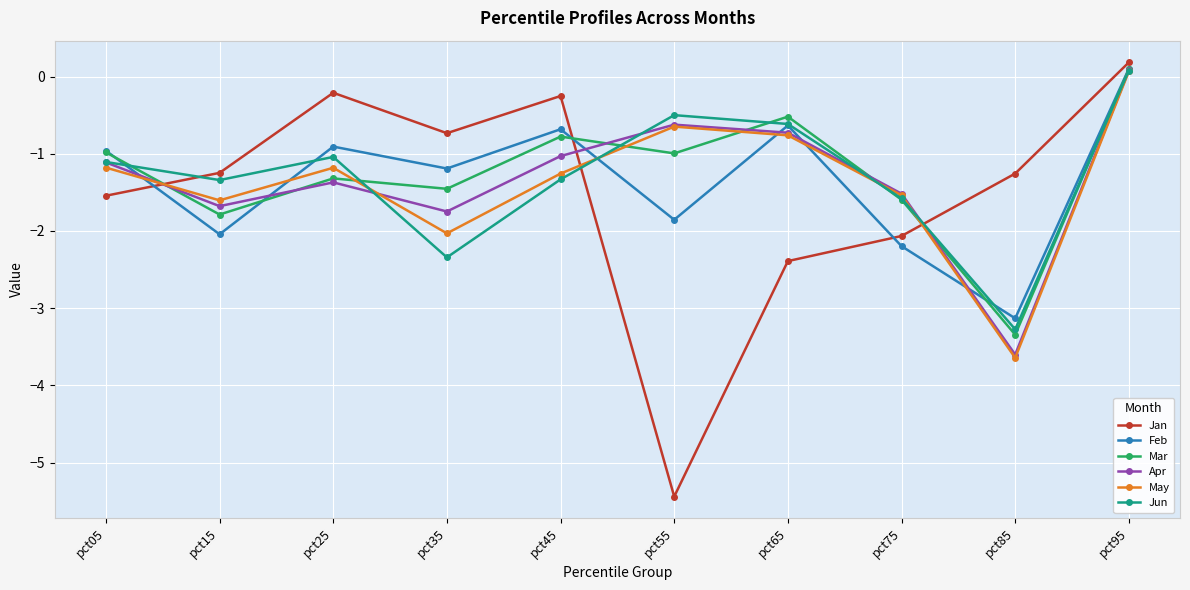

What is the value of the Jun point at the 7th from the left?

-0.6